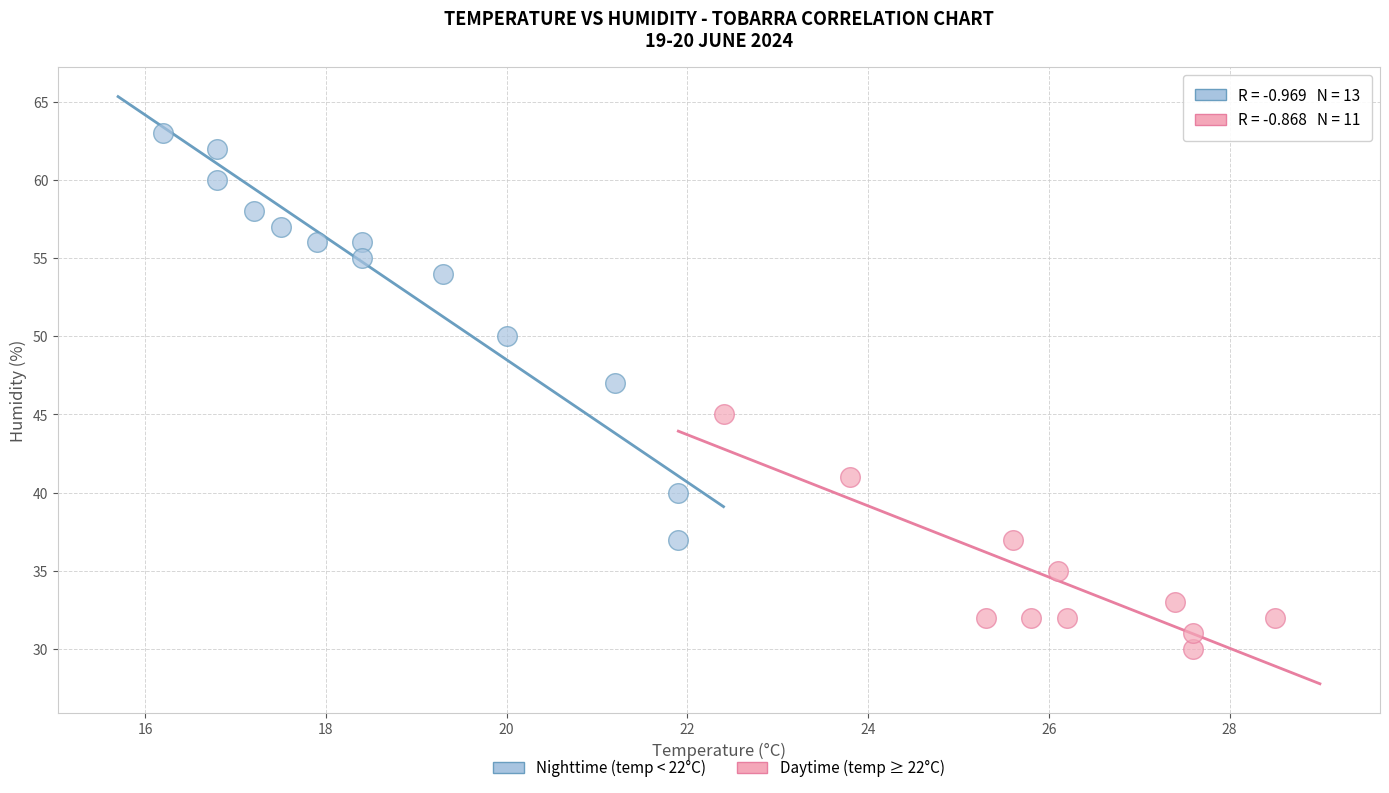

Which series contains the highest Y value?

Nighttime (temp < 22°C)